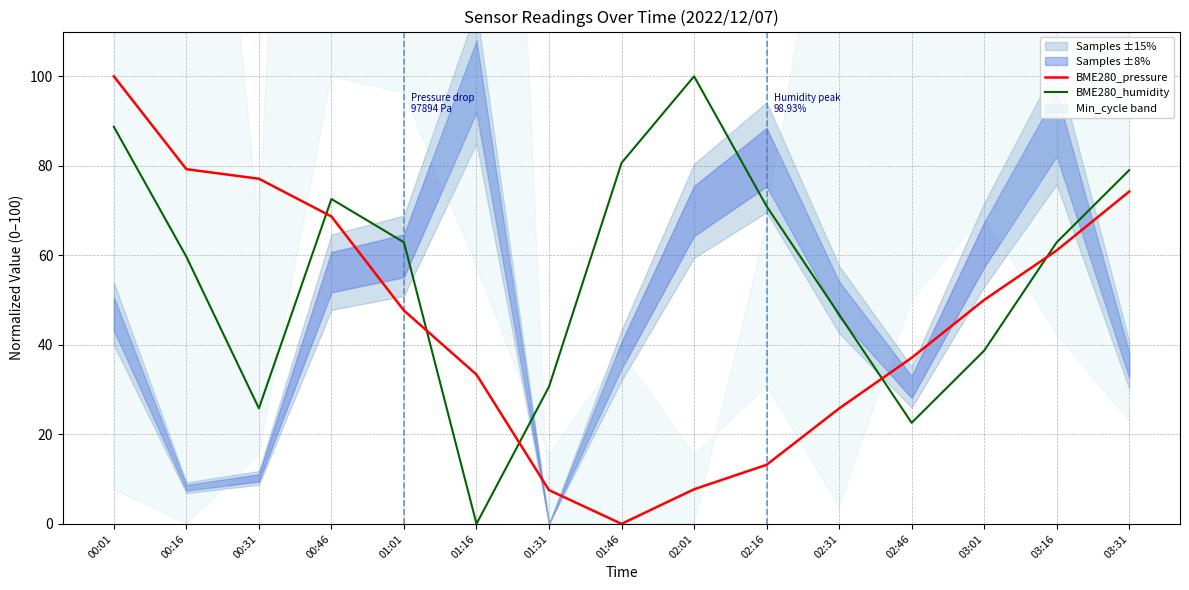

True or false: BME280_pressure has a value of 120.9 at 00:46.

False